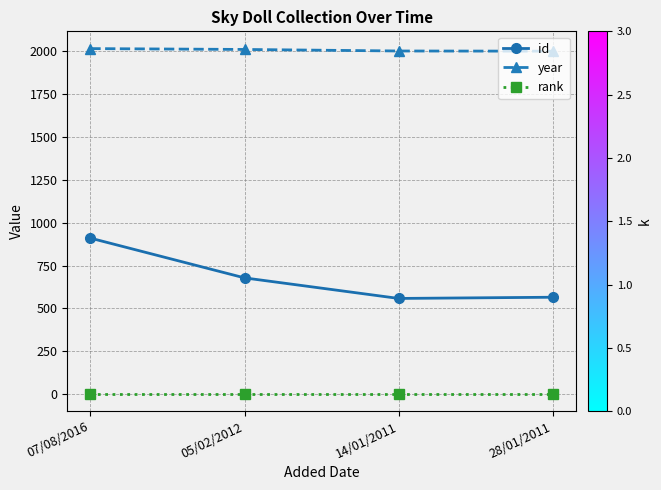

Which series changed the most between 07/08/2016 and 28/01/2011?

id